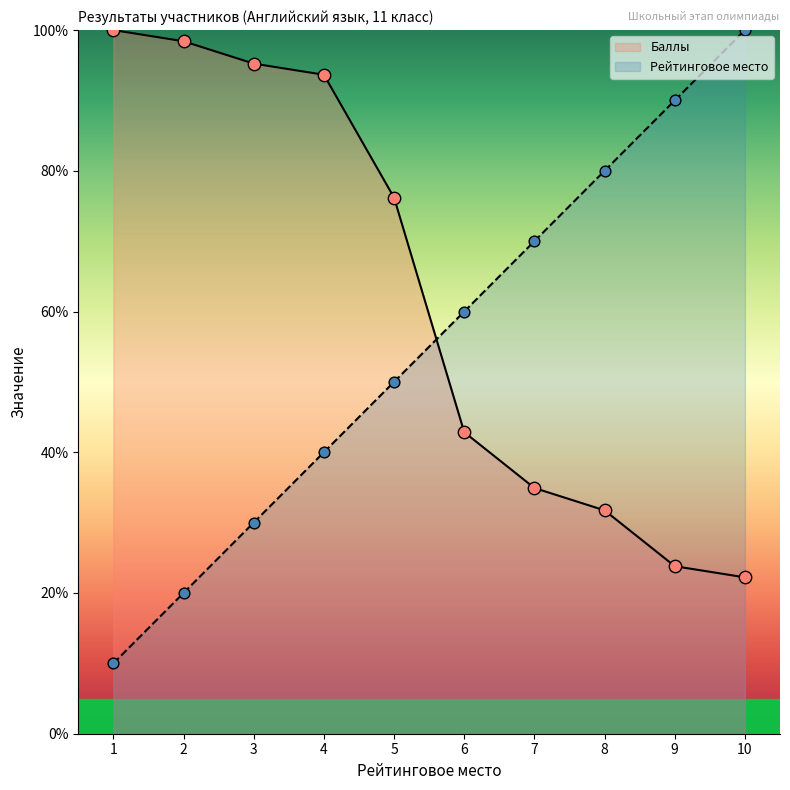

Which series contains the highest Y value?

Баллы